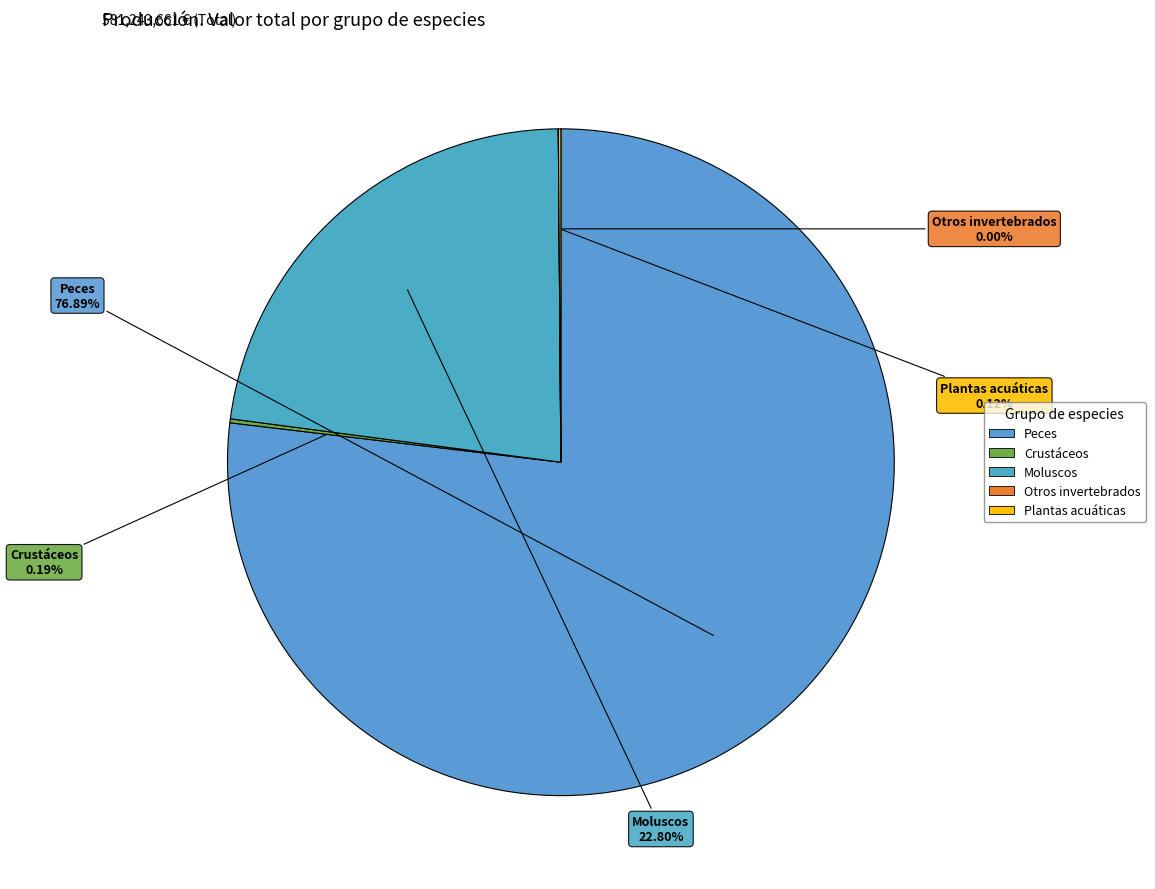

What is the largest slice in the pie chart?

Peces